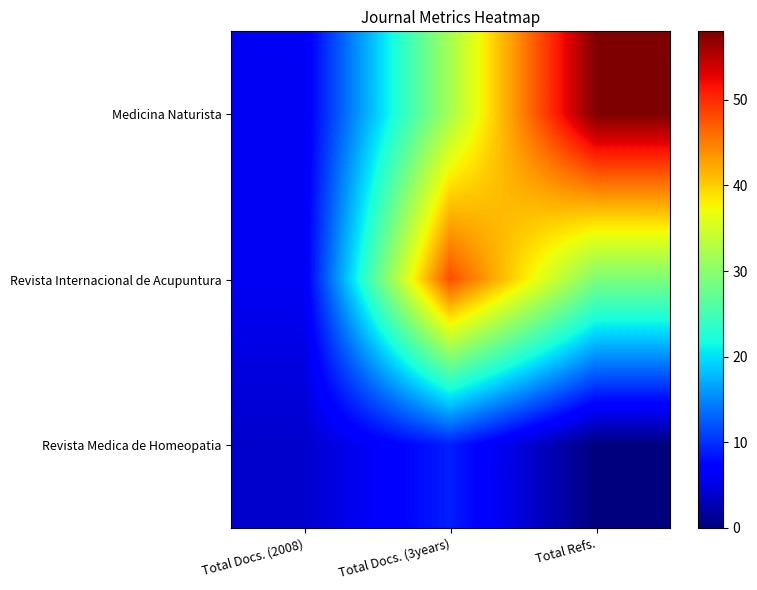

What is the total value across all series at Total Docs. (3years)?

89